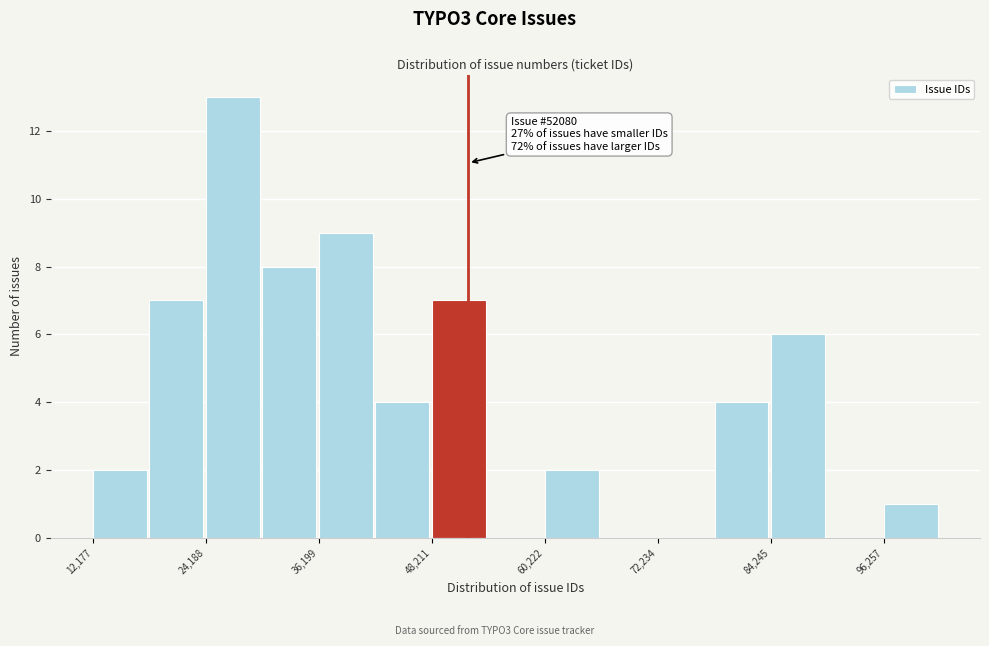

Around what value on the x-axis is the tallest bar? Give the approximate position of its centre, as read against the axis.

28000